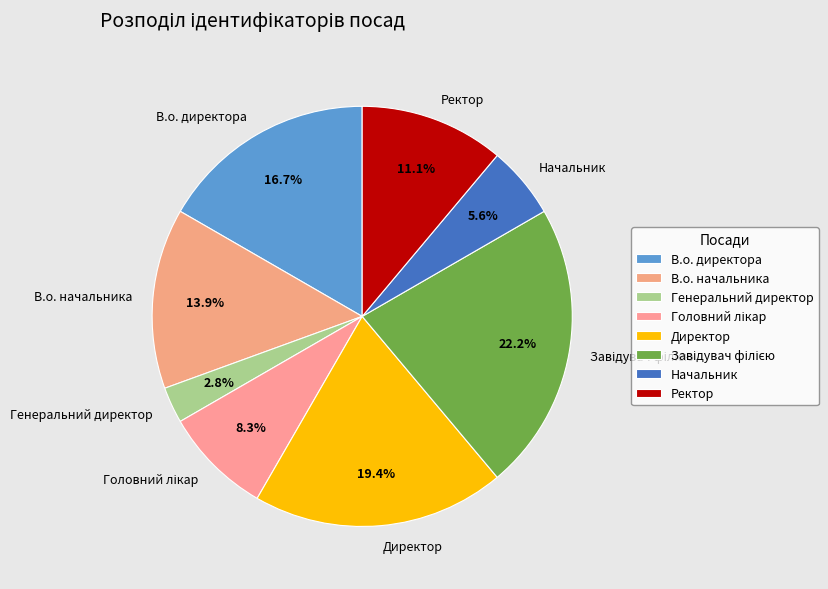

Approximately how many times larger is the value at В.о. директора compared to Начальник?

3.0